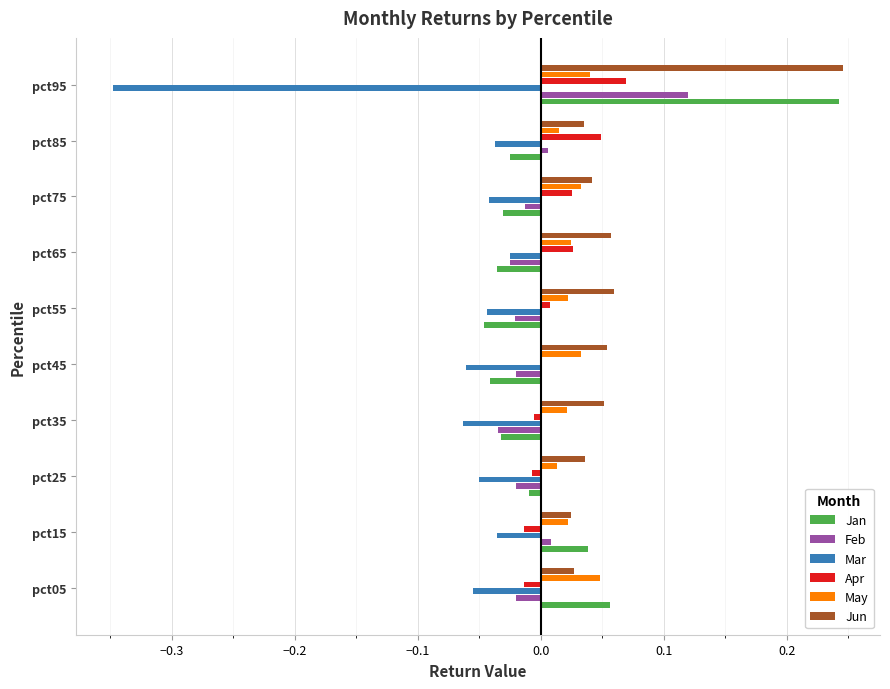

At which category is the sum across all series the highest?

pct95